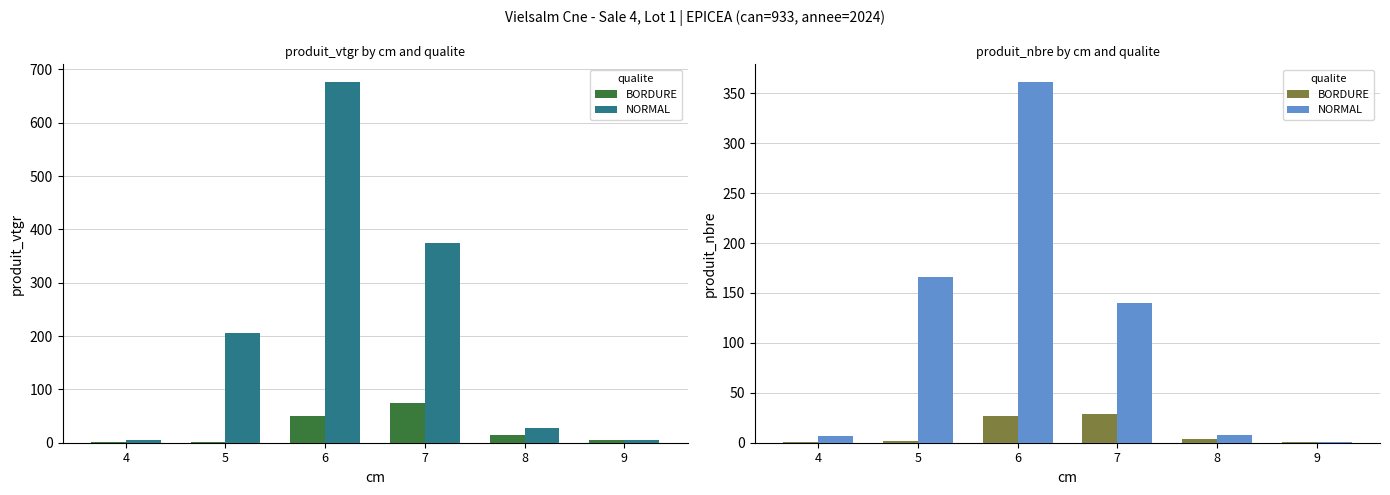

What is the difference between the BORDURE values at 5 and 9?

1